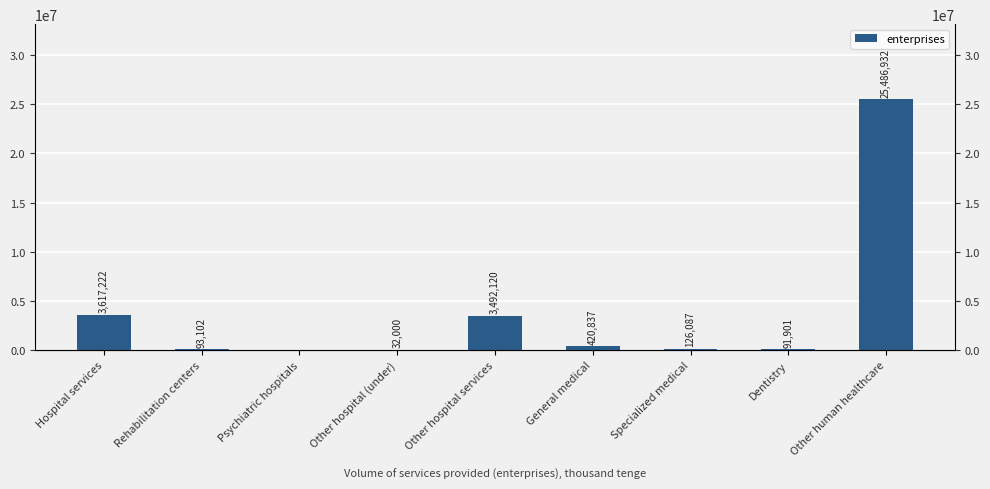

Where does the data first go above 126087?

Hospital services